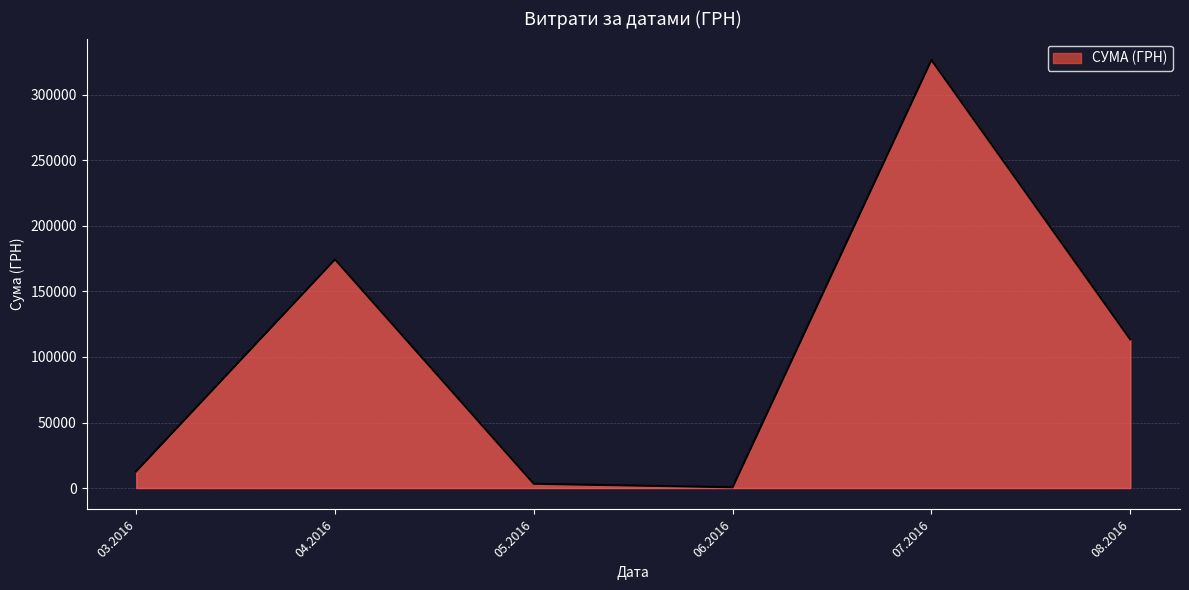

What is the sum of all values?

630977.9